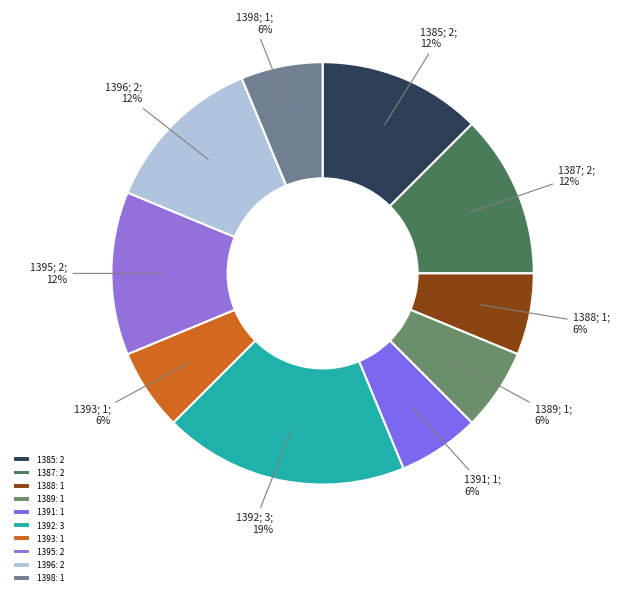

How many slices are in this pie chart?

10